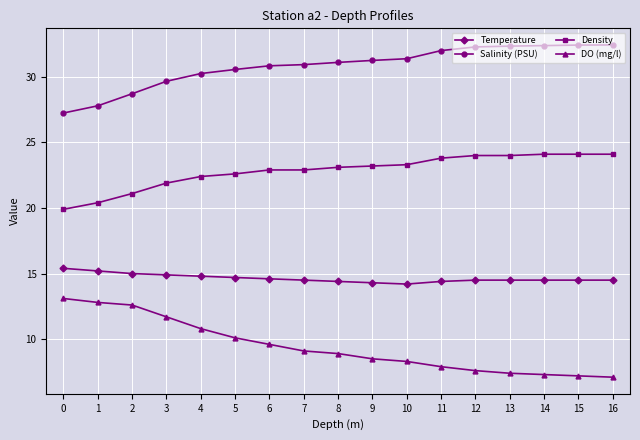

List the series in order of their peak value, highest first.

Salinity (PSU), Density, Temperature, DO (mg/l)